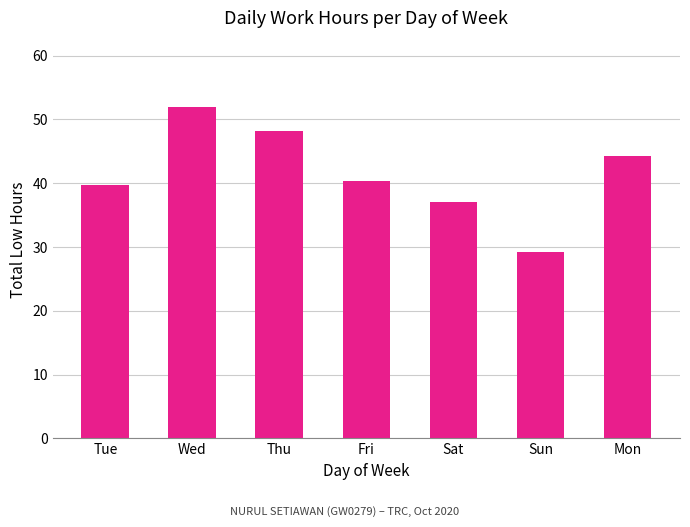

How many bars are there in total?

7